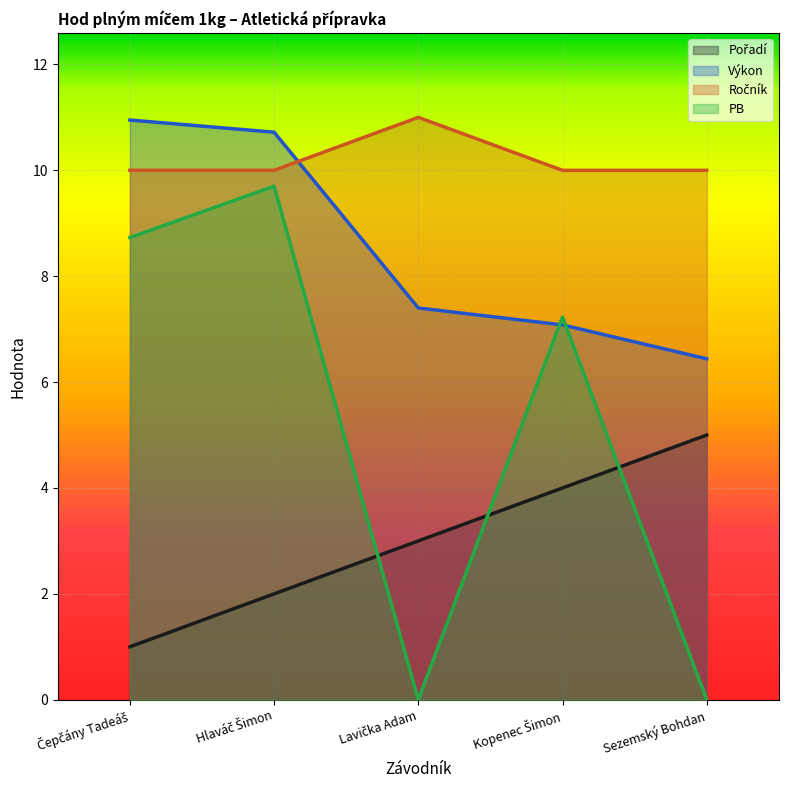

What is the average value of the Výkon series?

8.5